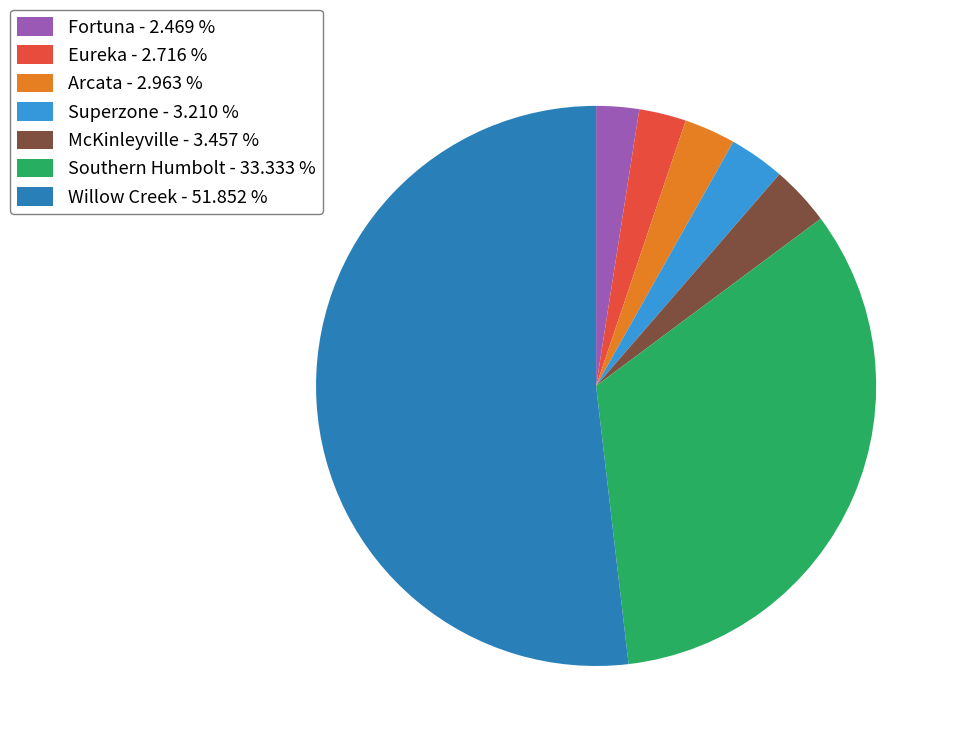

Is Arcata - 2.963 % the majority of the pie?

No